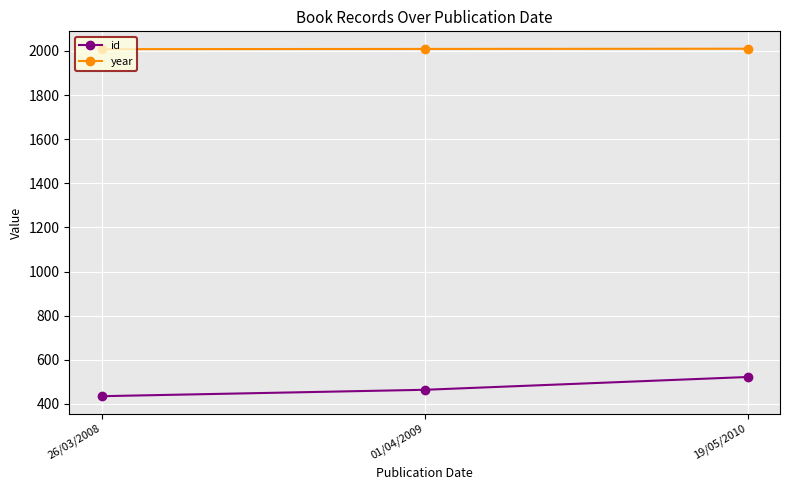

Rank the series at 26/03/2008 from lowest to highest value.

id, year